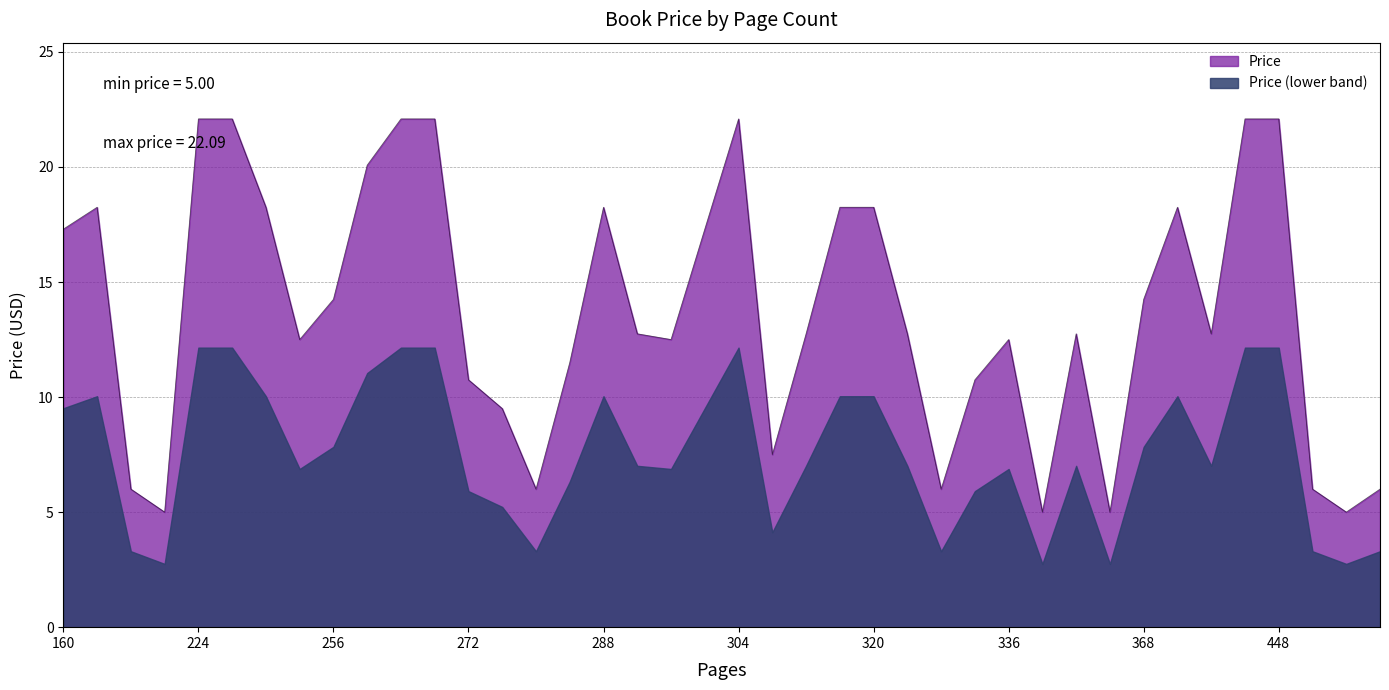

Where is the data nearest to the value 13?

400